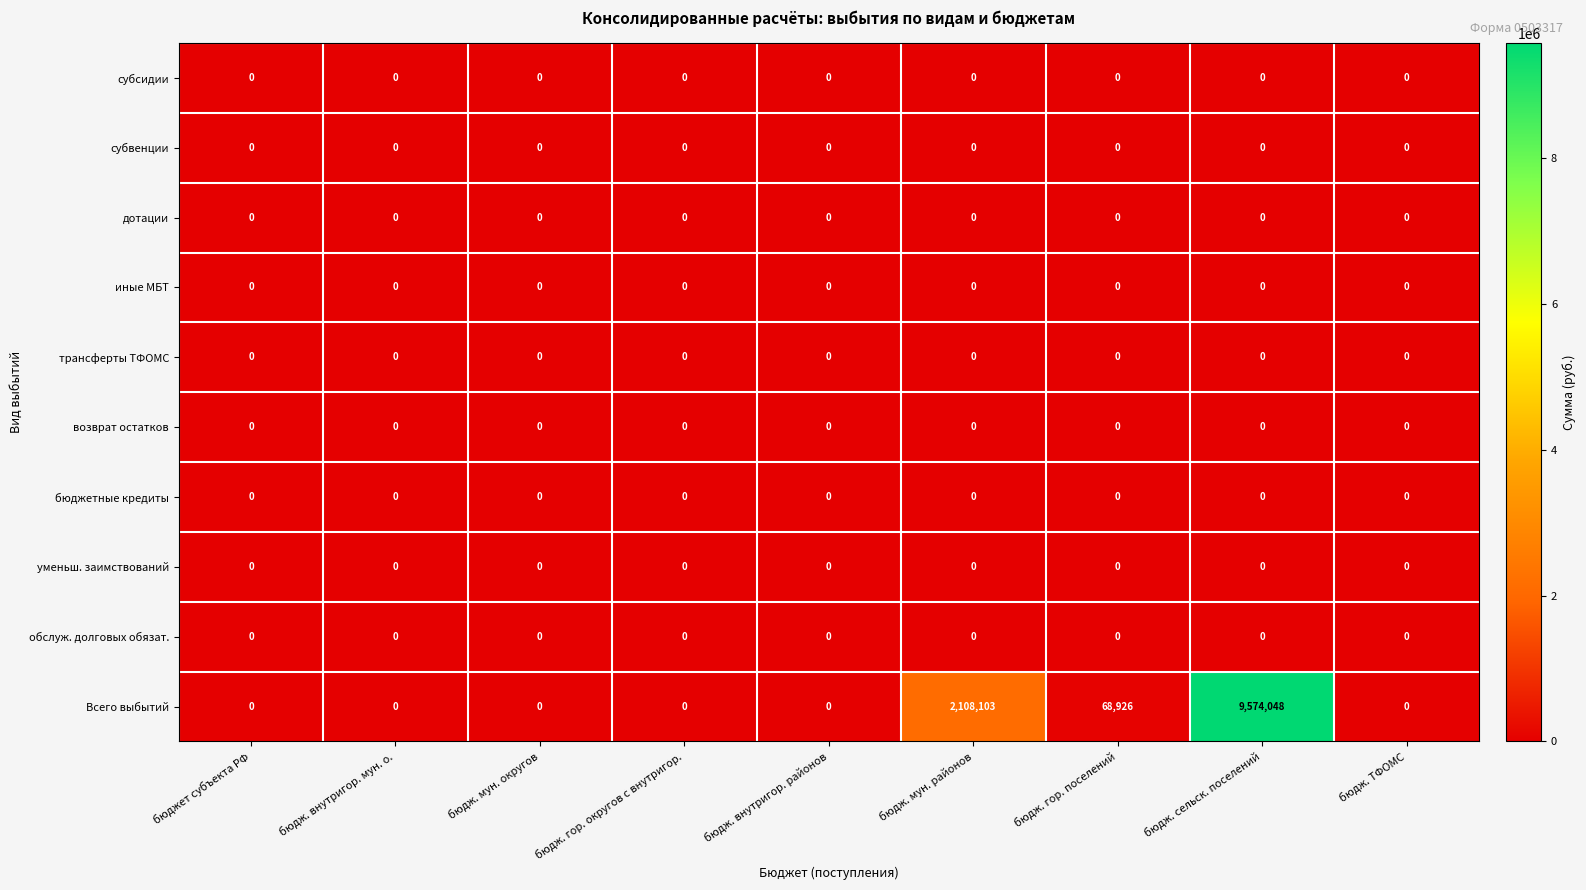

Which series has the largest total across all categories?

Всего выбытий